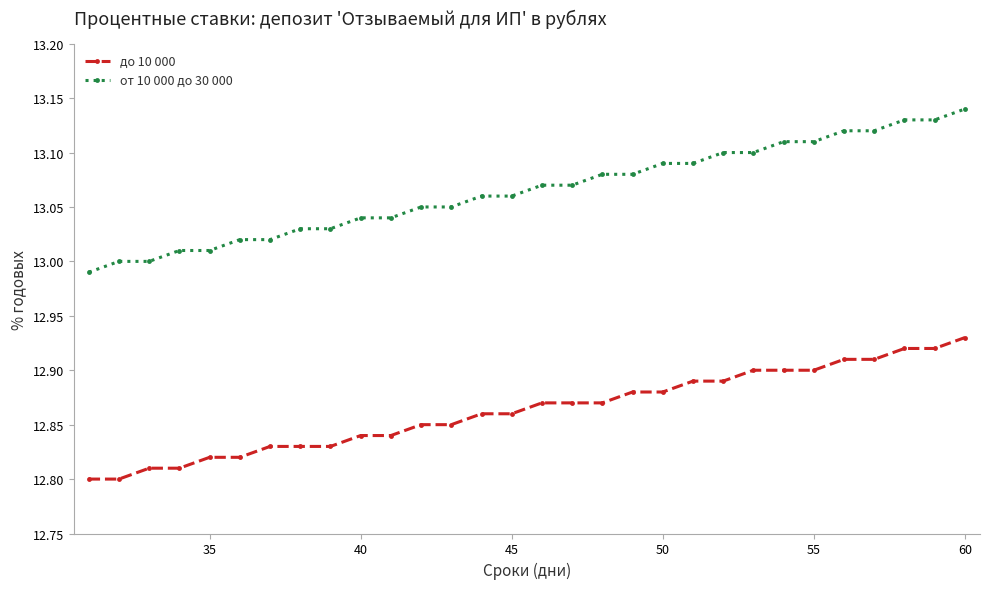

Which series has the widest spread of values?

от 10 000 до 30 000